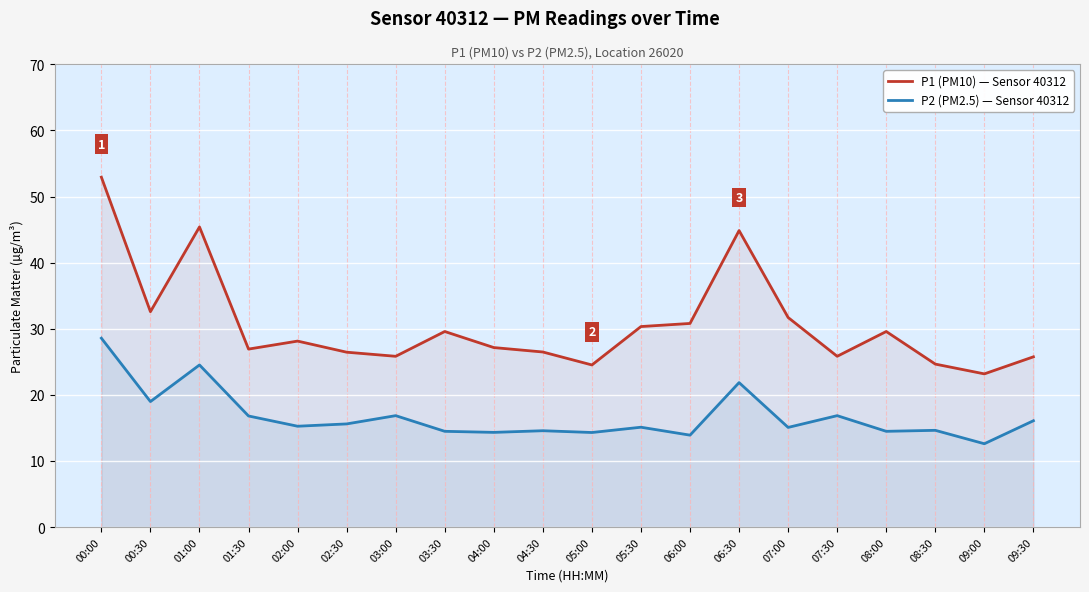

What is the total value across all series at 03:00?

42.7